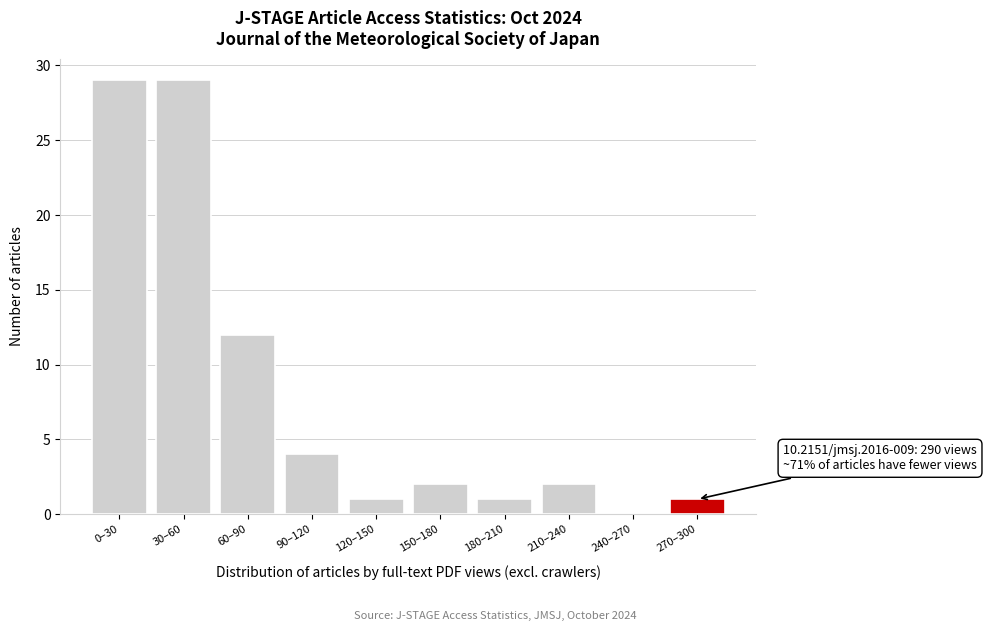

Reading left to right, list all the values displayed in this chart.

0–30=29	30–60=29	60–90=12	90–120=4	120–150=1	150–180=2	180–210=1	210–240=2	240–270=0	270–300=1